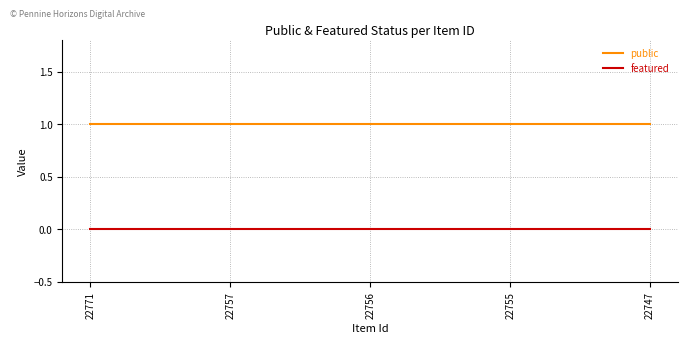

What is the sum of the public values at 22756 and 22771?

2